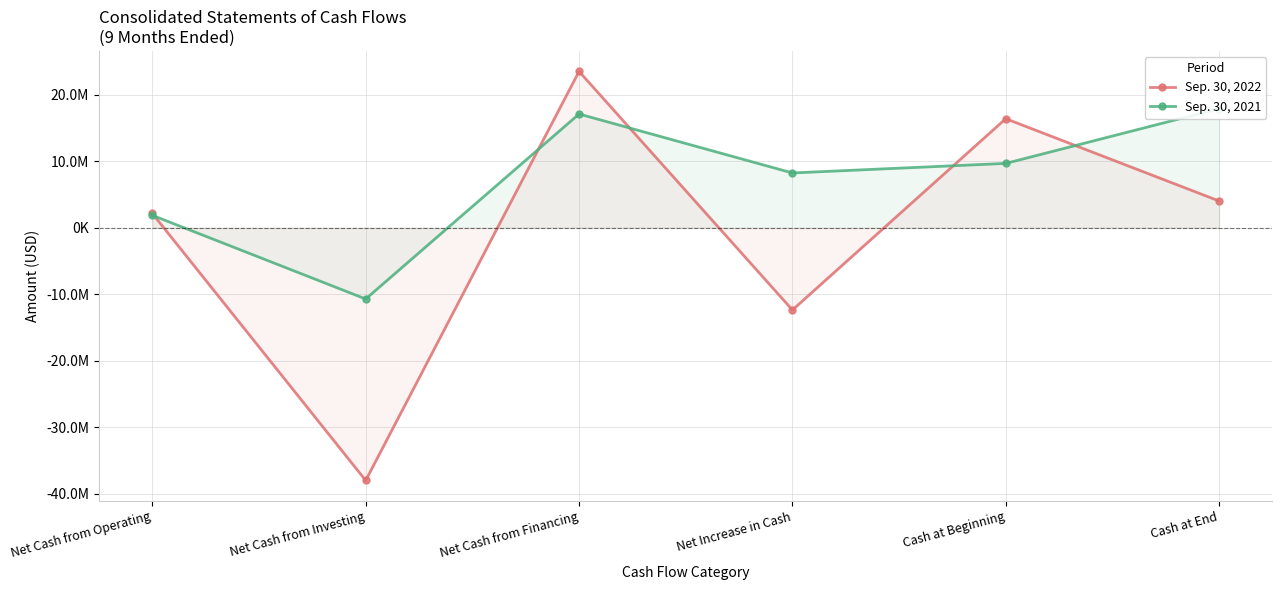

Which has a higher value, Net Cash from Financing or Net Cash from Operating?

Net Cash from Financing